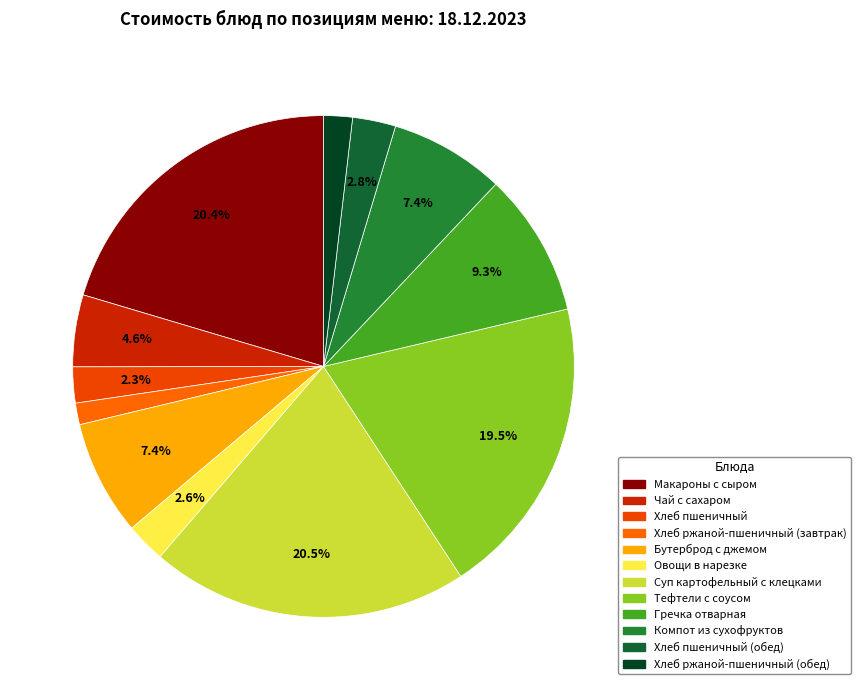

To the nearest percent, what is the average slice percentage?

8%